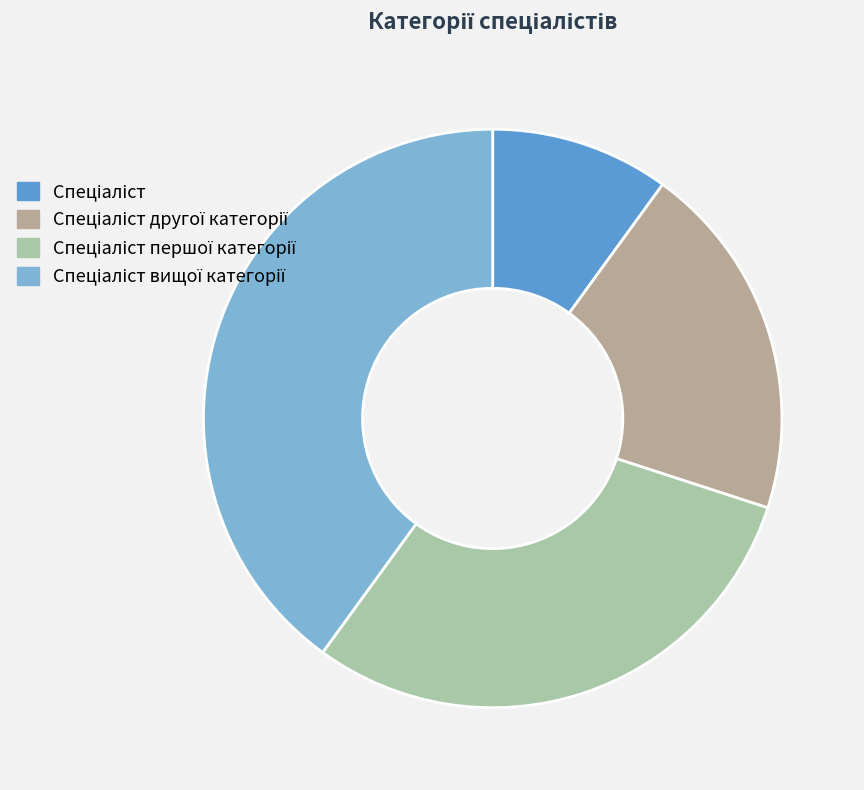

Is Спеціаліст вищої категорії the majority of the pie?

No